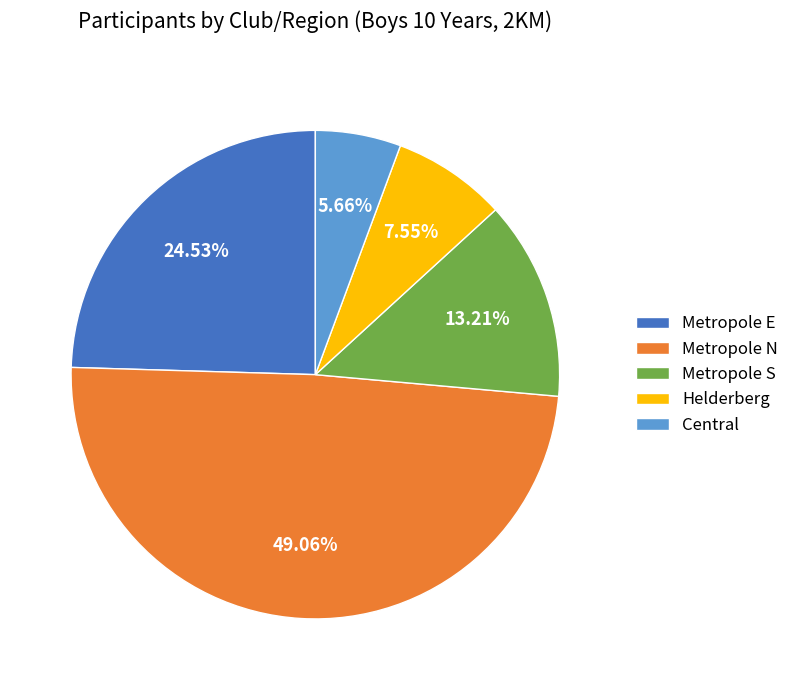

True or false: Metropole N accounts for 49% of the total.

True